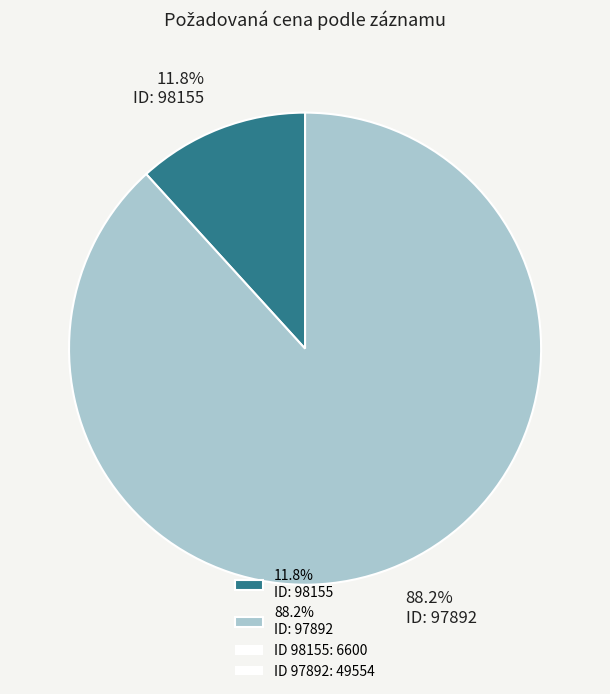

Approximately how many times larger is the value at 88.2% ID: 97892 compared to 11.8% ID: 98155?

7.5